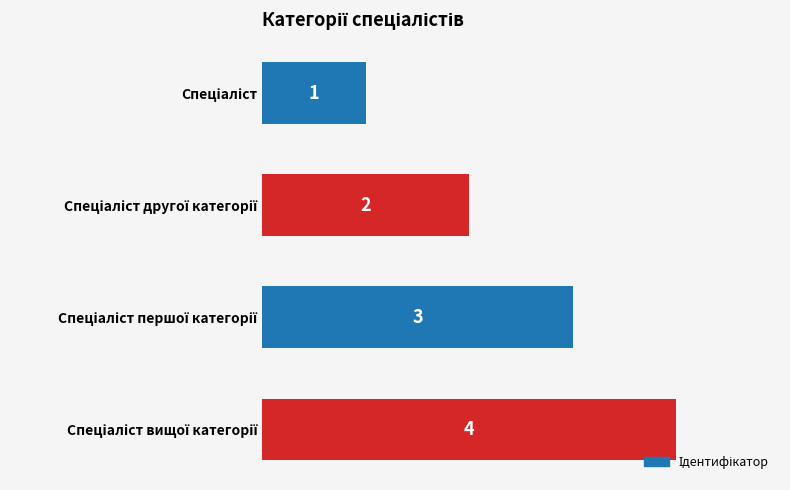

What is the greatest value displayed?

4